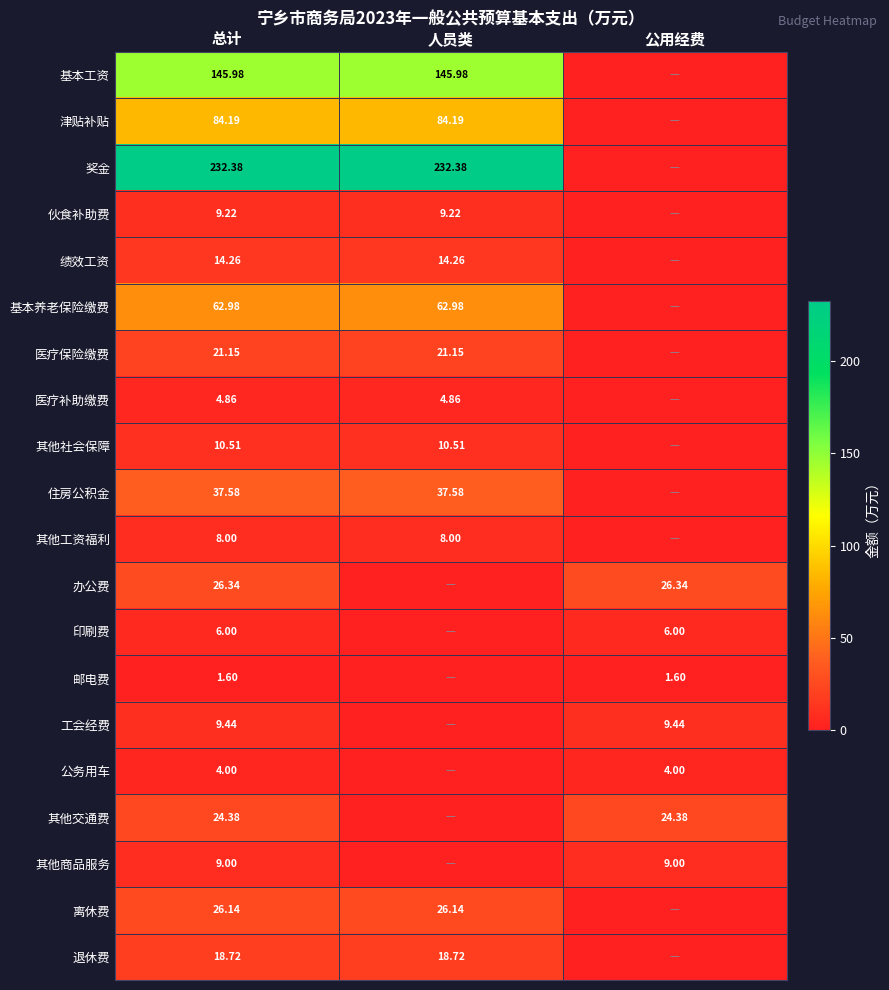

How many categories are shown in the chart?

3